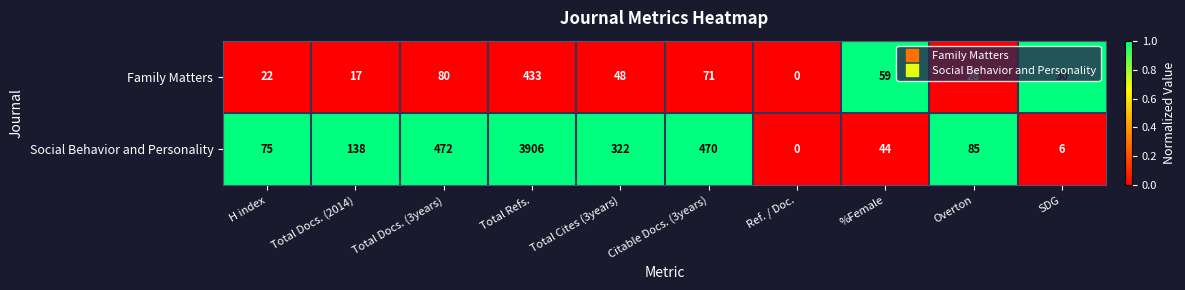

List the labels in order of Social Behavior and Personality value, largest first.

Total Refs., Total Docs. (3years), Citable Docs. (3years), Total Cites (3years), Total Docs. (2014), Overton, H index, %Female, SDG, Ref. / Doc.